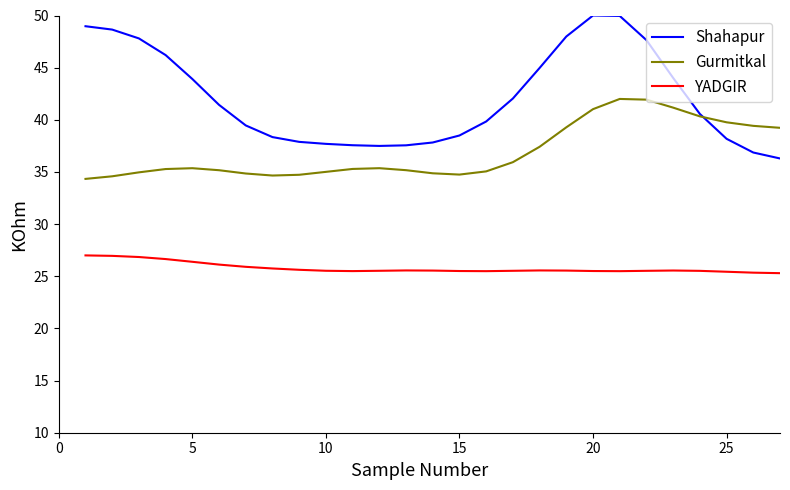

What is the sum of all Shahapur values?

1137.6